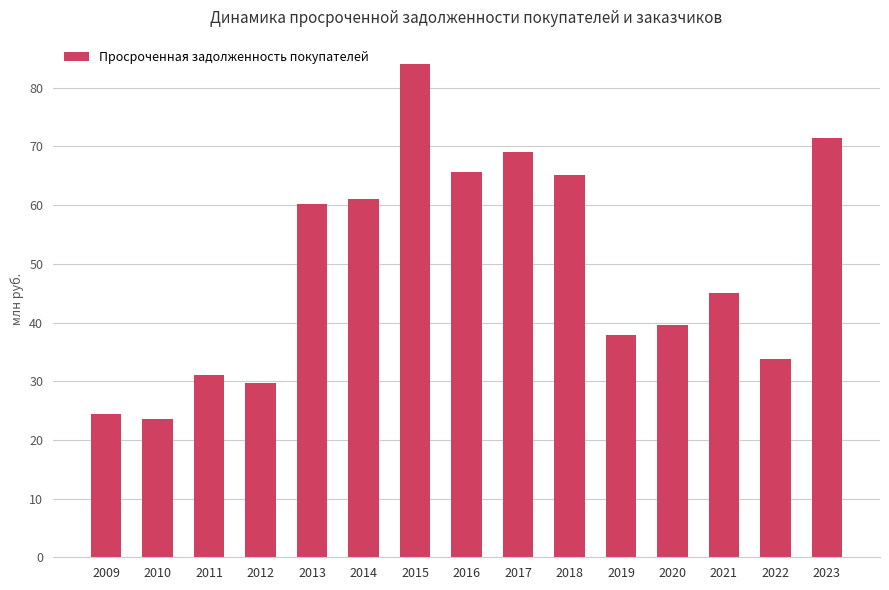

Is it true that the value at 2011 is 7962461?

False